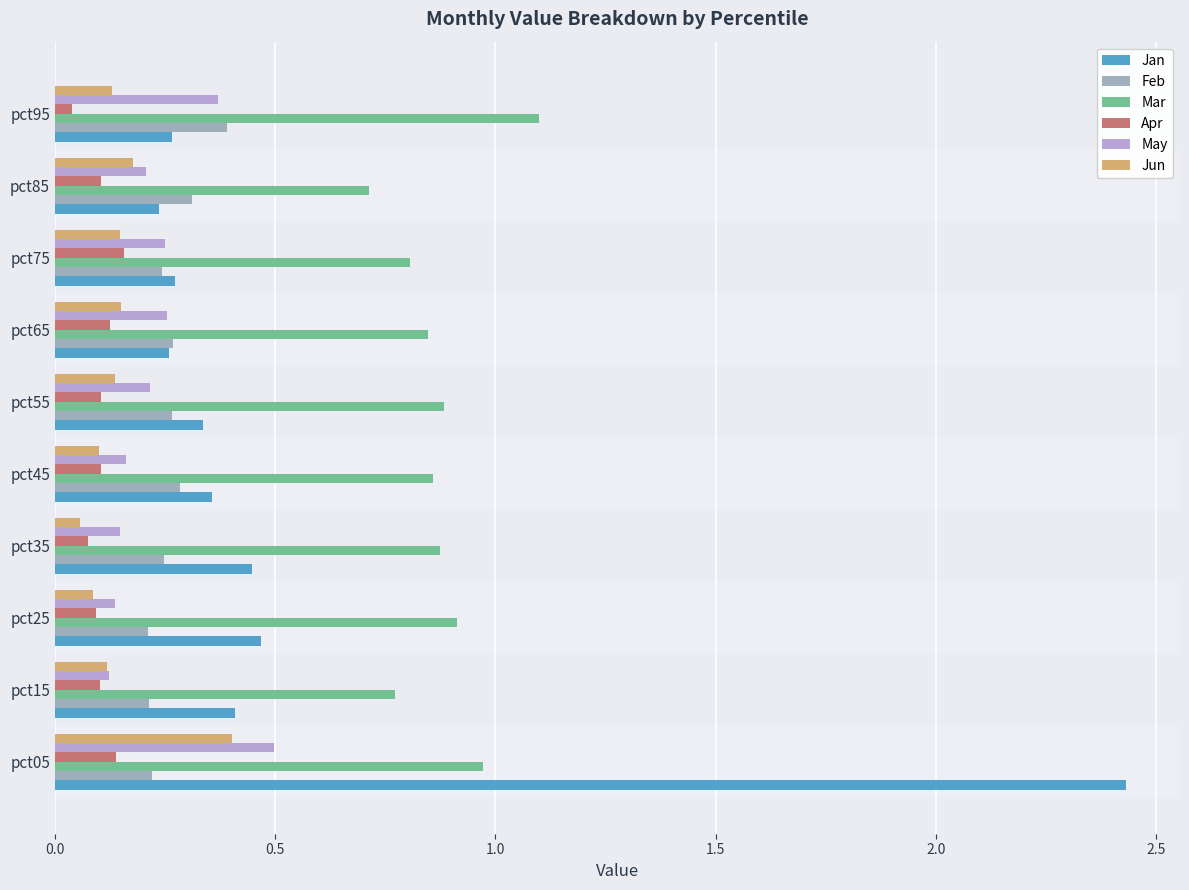

Which series has the widest spread of values?

Jan